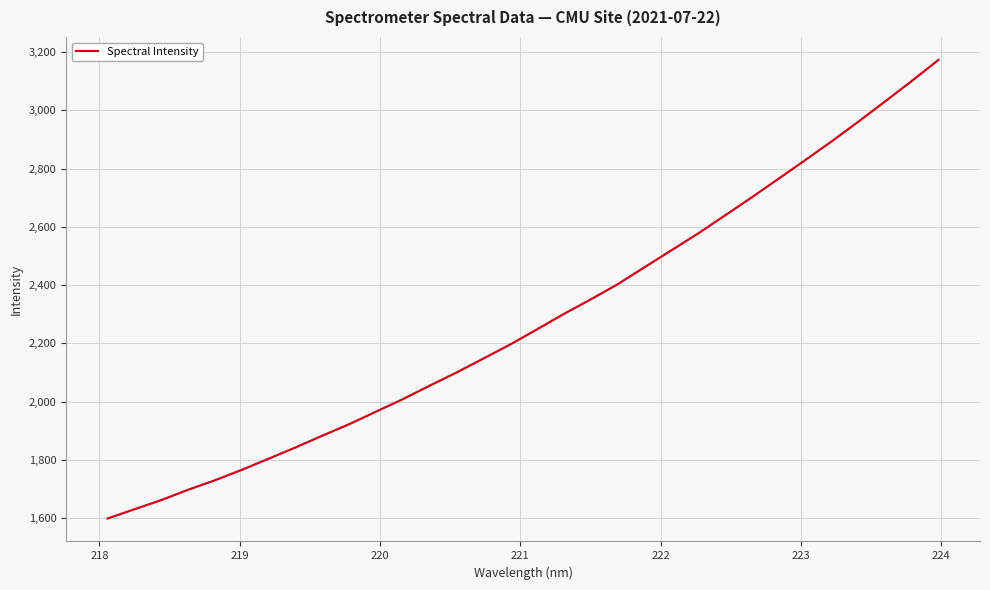

What is the maximum value shown in the chart?

3173.5